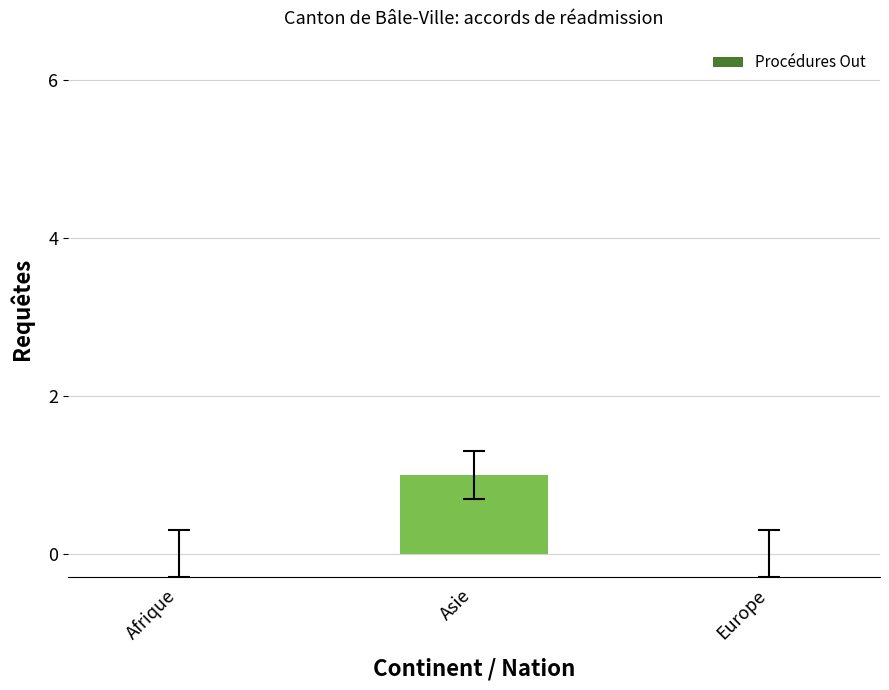

At which category does the chart reach its peak across all series?

Asie